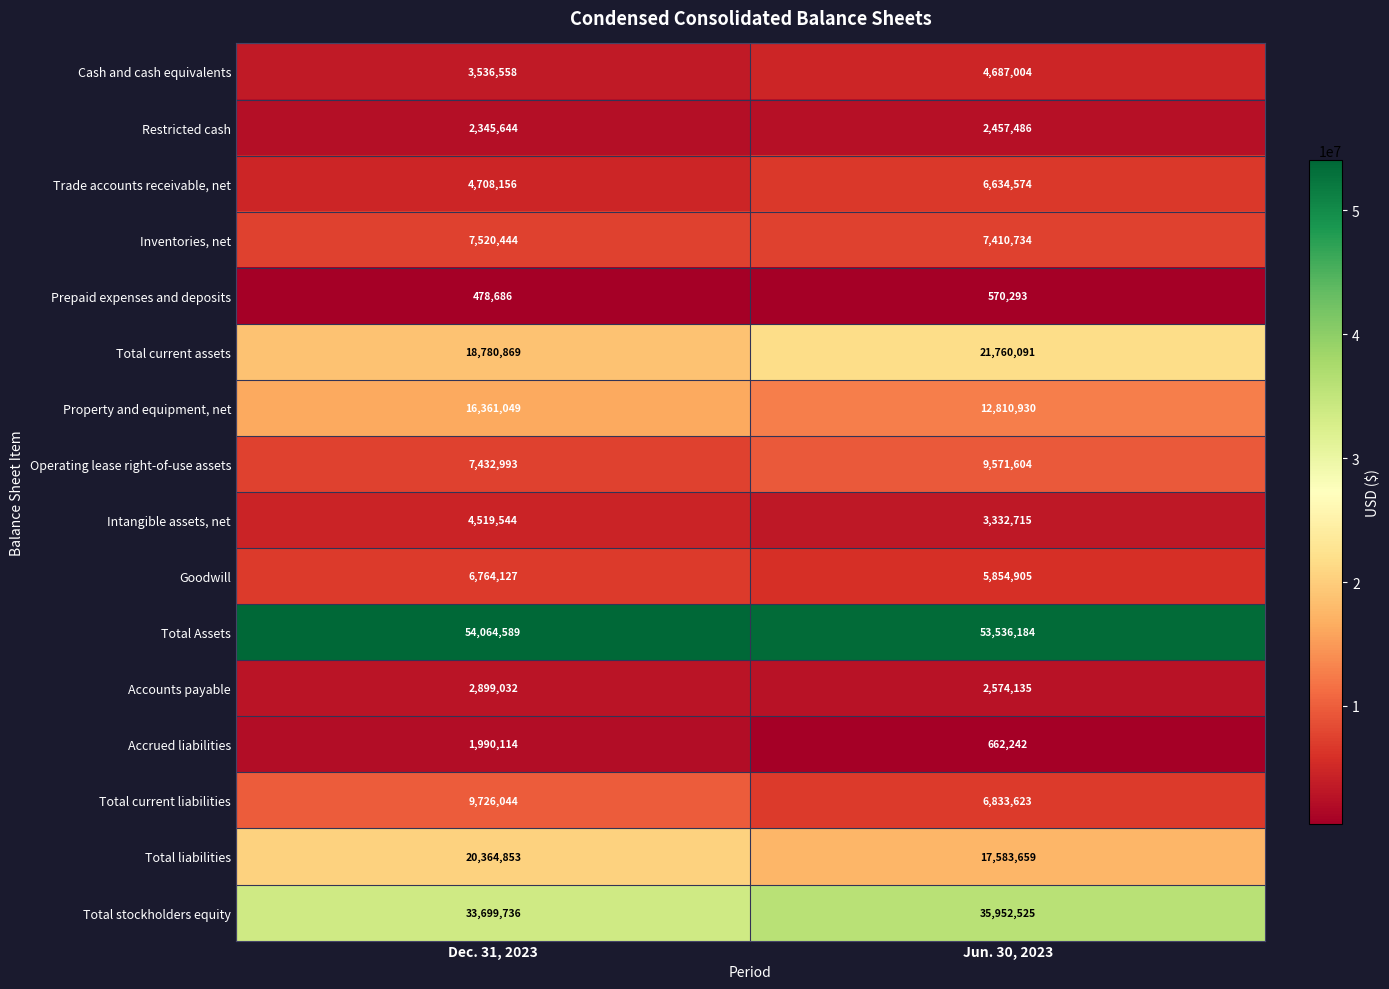

What is the sum of all Total current assets values?

40540960